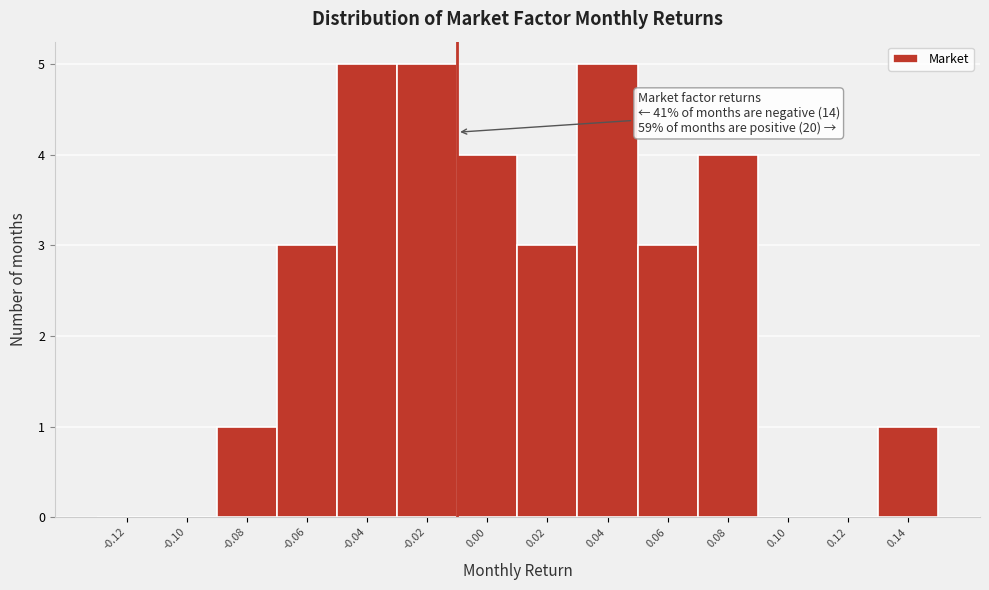

Reading left to right, extract all data points from this chart.

-0.12=0	-0.10=0	-0.08=1	-0.06=3	-0.04=5	-0.02=5	0.00=4	0.02=3	0.04=5	0.06=3	0.08=4	0.10=0	0.12=0	0.14=1